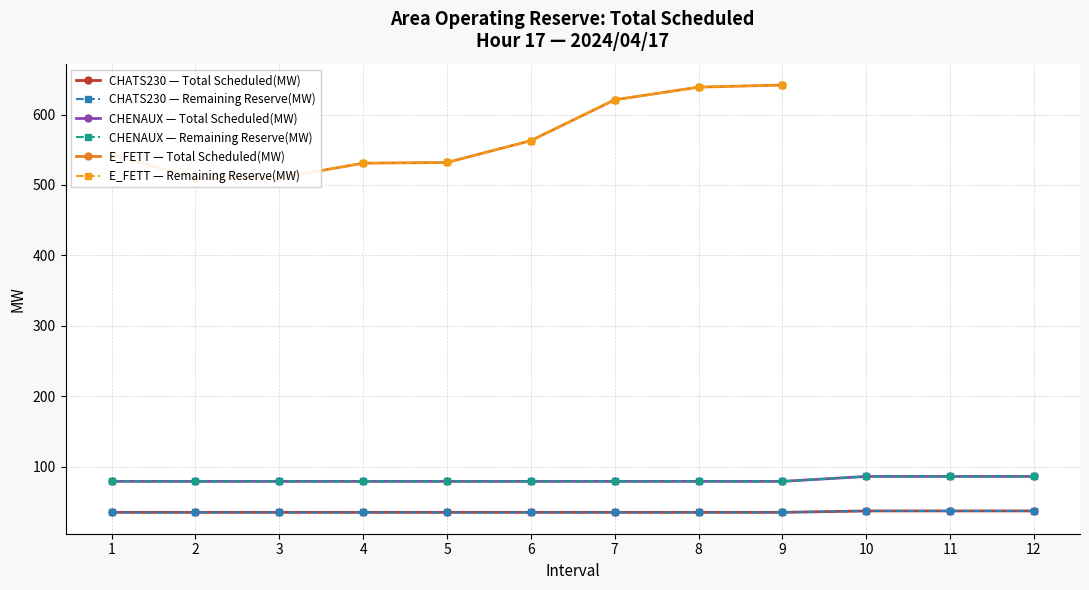

What is the minimum value shown in the chart?

35.0